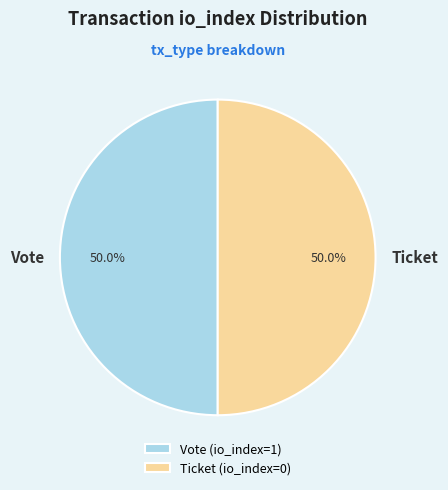

Approximately how many times larger is the value at Vote compared to Ticket?

1.0